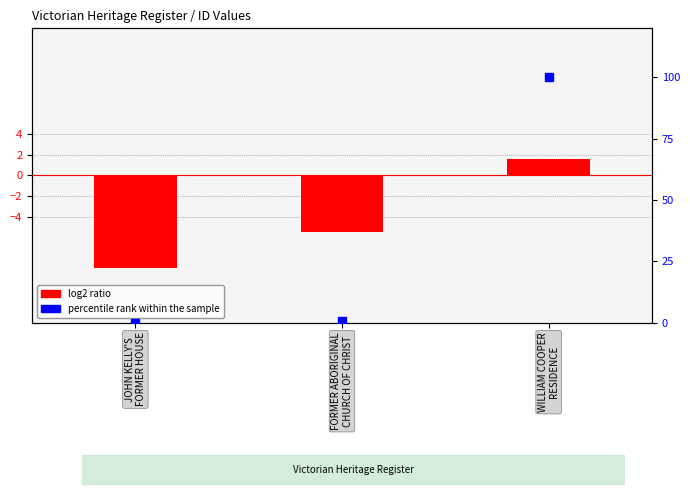

What are all the series names shown in the legend?

log2 ratio, percentile rank within the sample